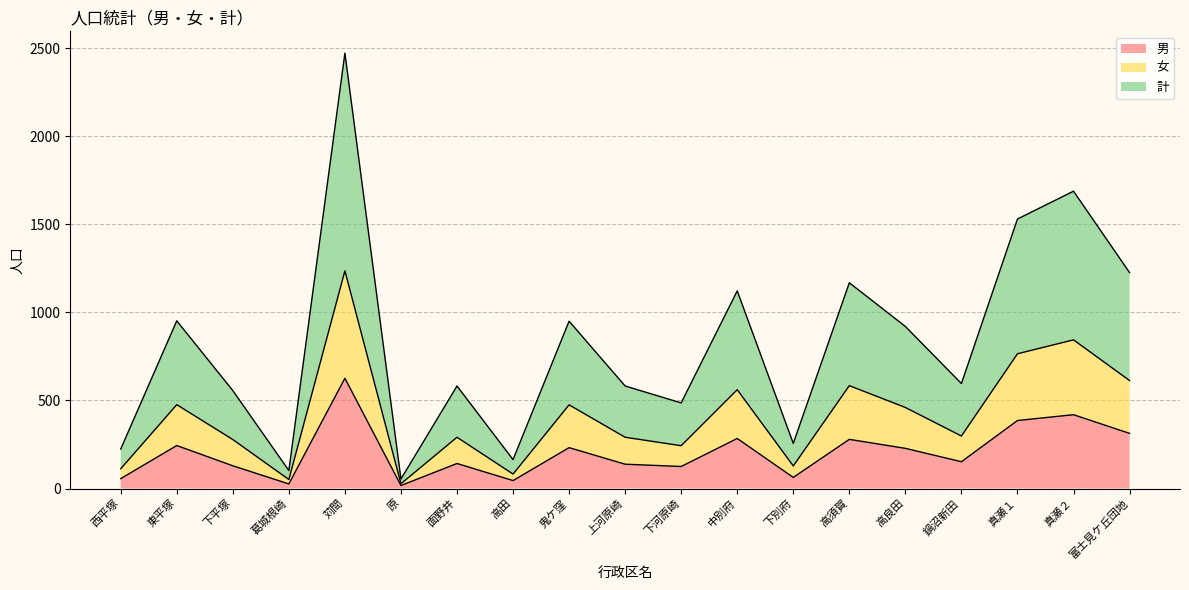

Which category has the lowest value across all series?

原